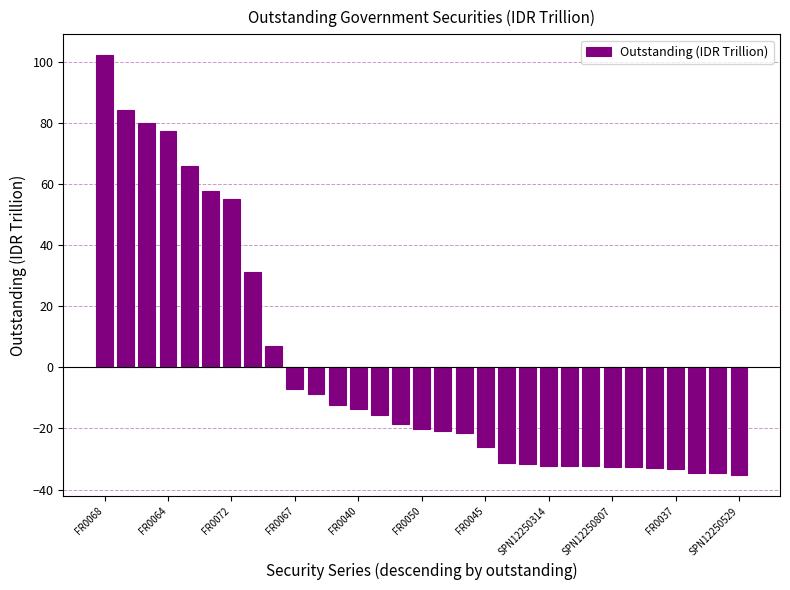

What is the difference between the second highest and second lowest values?

118.7